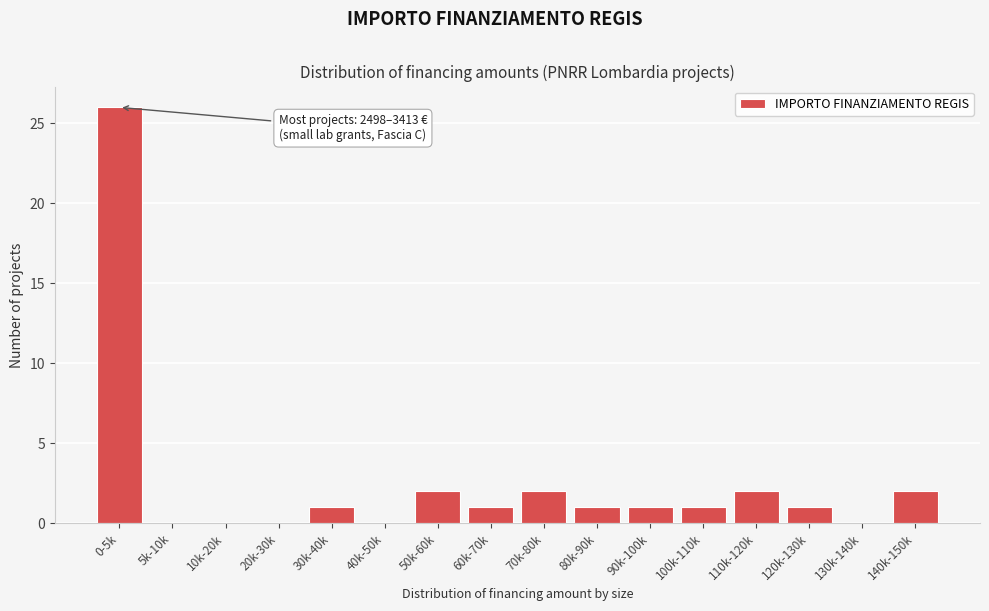

Reading left to right, transcribe all the data shown in this chart.

0-5k=26	5k-10k=0	10k-20k=0	20k-30k=0	30k-40k=1	40k-50k=0	50k-60k=2	60k-70k=1	70k-80k=2	80k-90k=1	90k-100k=1	100k-110k=1	110k-120k=2	120k-130k=1	130k-140k=0	140k-150k=2